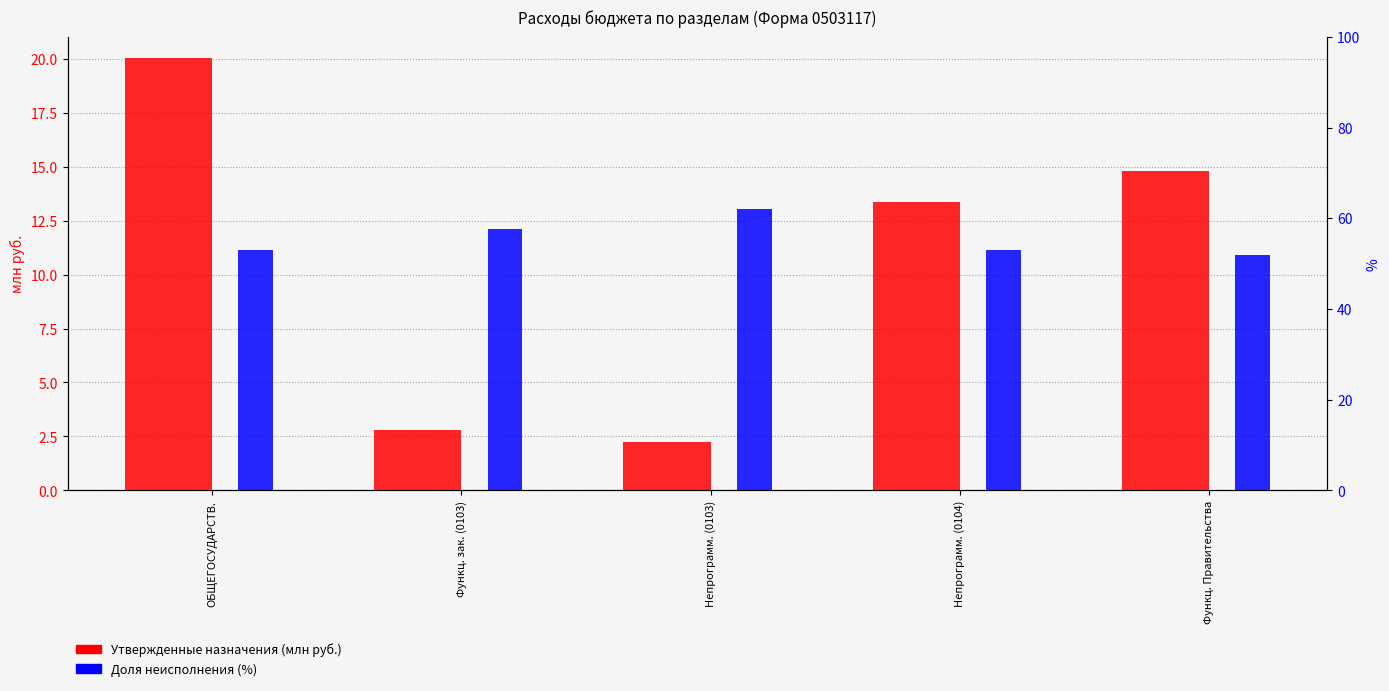

Between Непрограмм. (0103) and ОБЩЕГОСУДАРСТВ., which is larger?

ОБЩЕГОСУДАРСТВ.